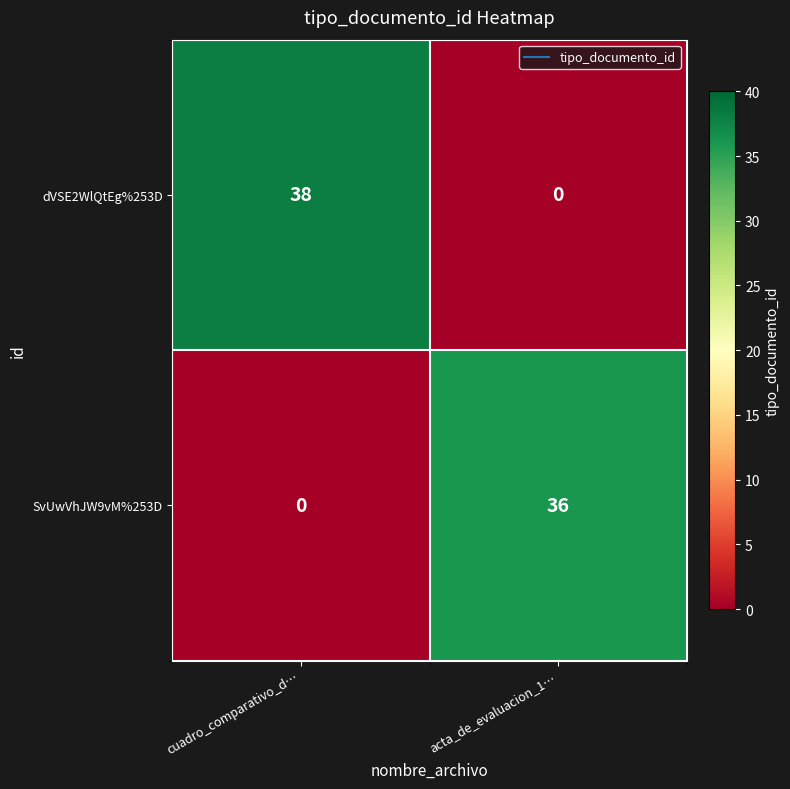

The dVSE2WlQtEg%253D series shows 21 at cuadro_comparativo_d…. True or false?

False